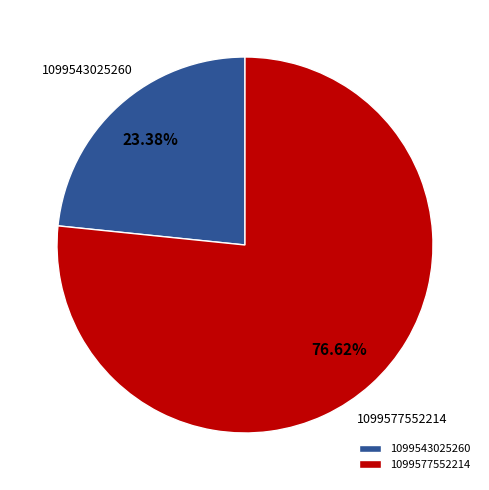

To the nearest percent, what percentage of the pie is 1099577552214?

77%